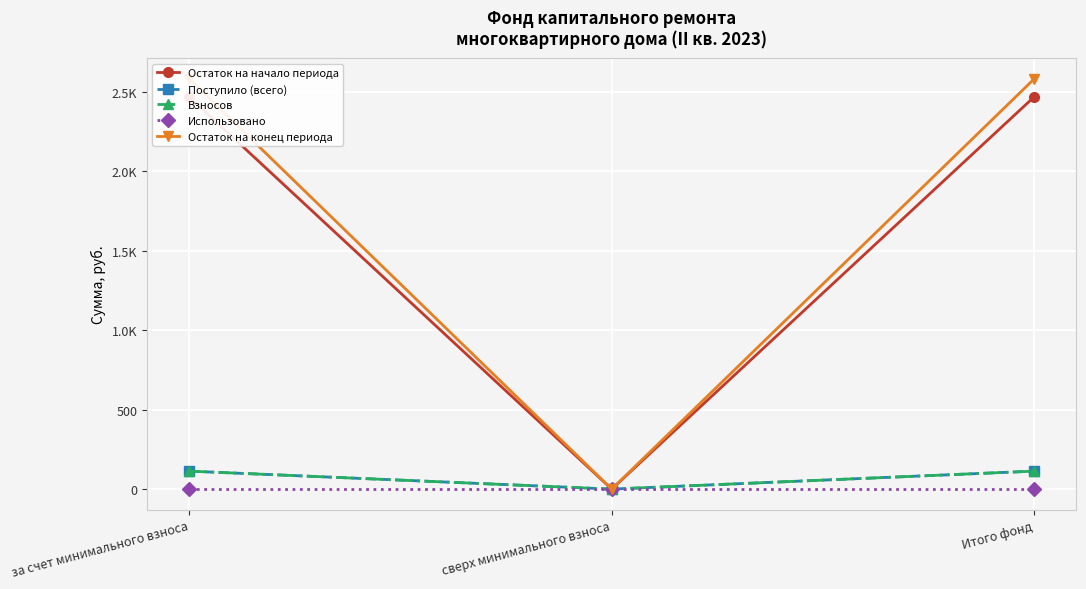

Is it true that Остаток на начало периода equals 0.0 at сверх минимального взноса?

True